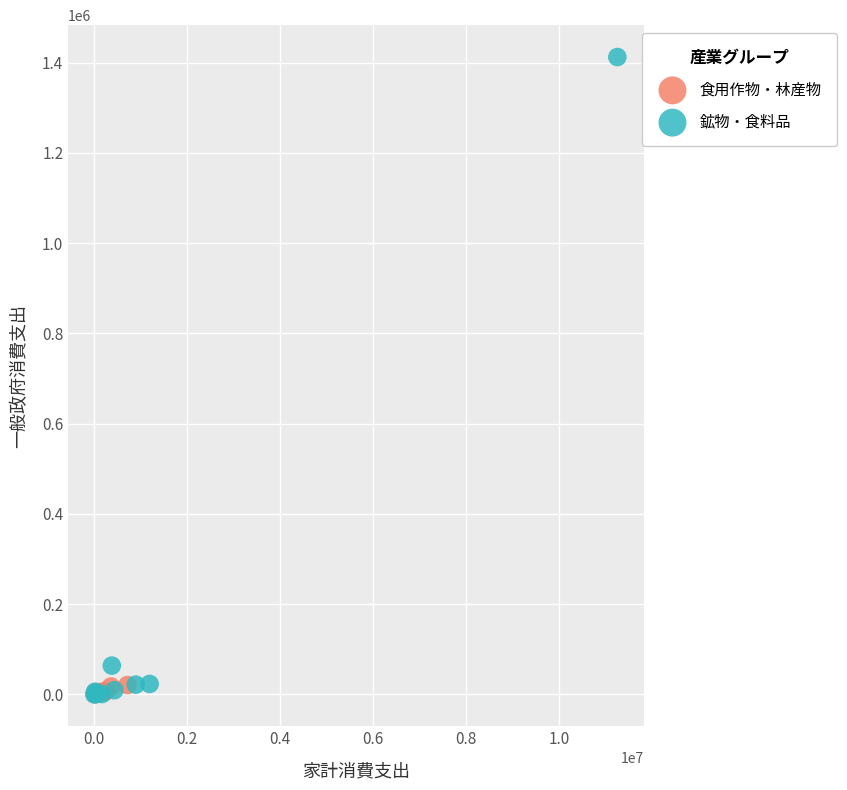

Which series has the largest Y range (max minus min)?

鉱物・食料品